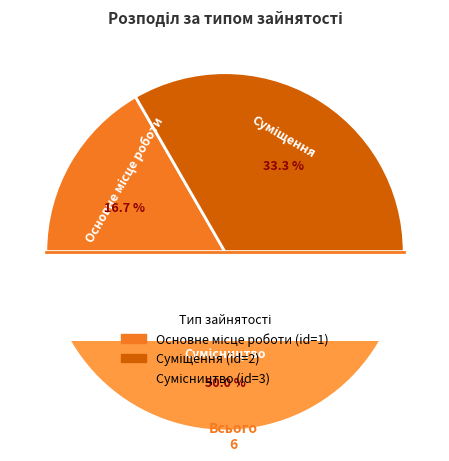

What is the smallest slice in the pie chart?

Основне місце роботи